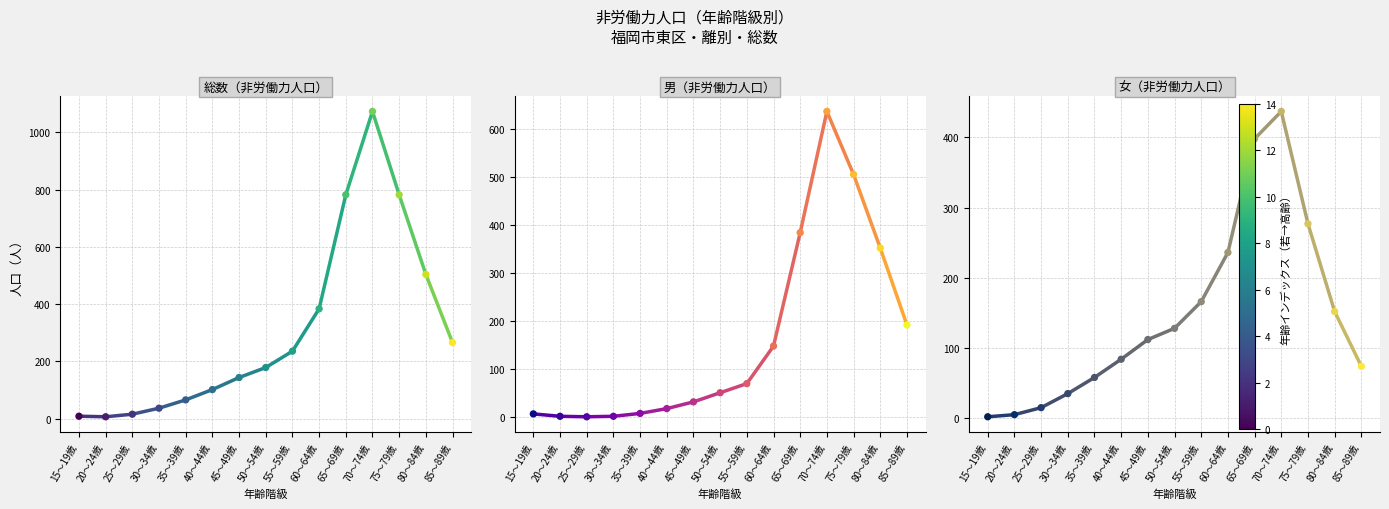

Is the value of 女（非労働力人口） at 75～79歳 greater than the value of 総数（非労働力人口） at 60～64歳?

No